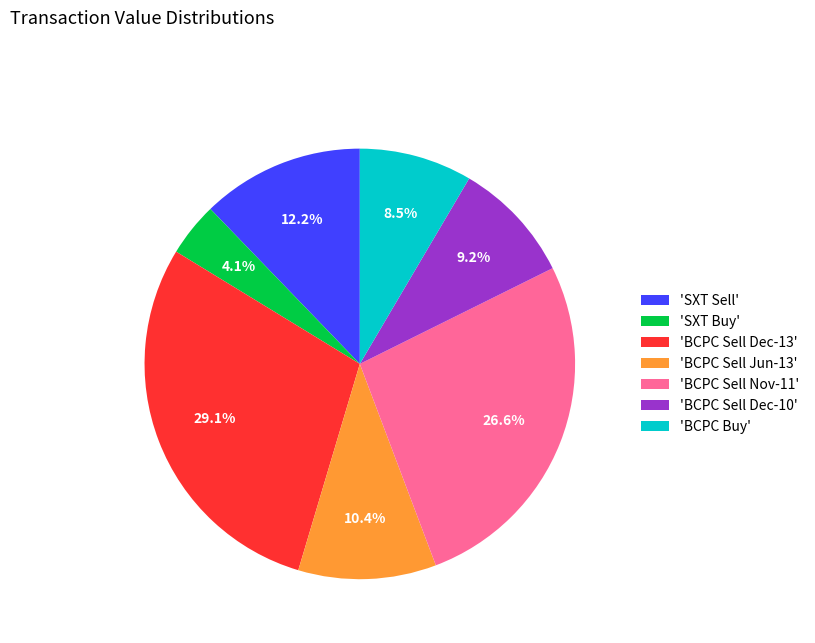

Count the number of slices in the pie.

7